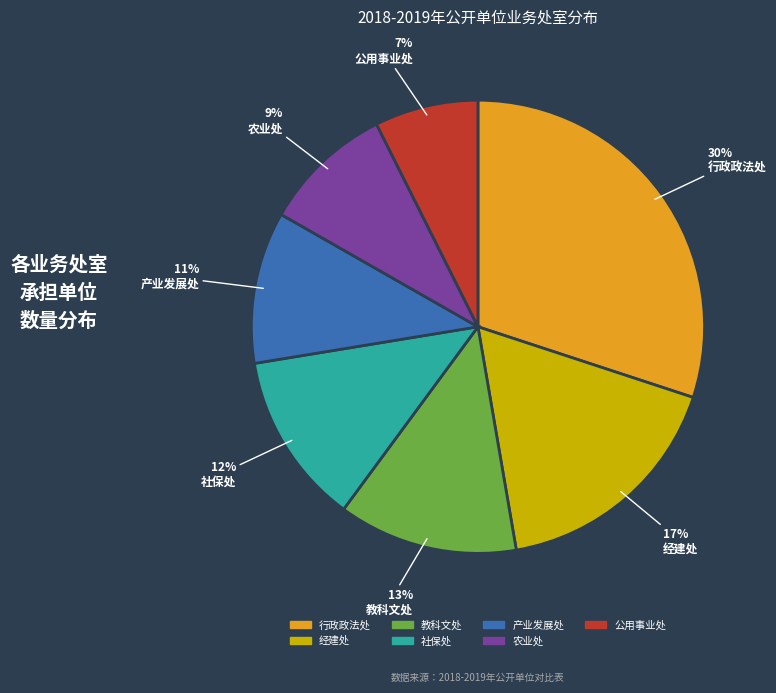

How many slices are in this pie chart?

7